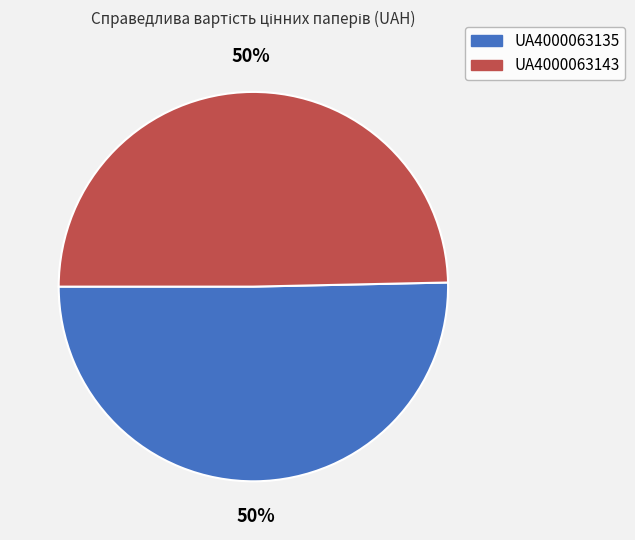

Is the sum of UA4000063143 and UA4000063135 greater than half?

Yes